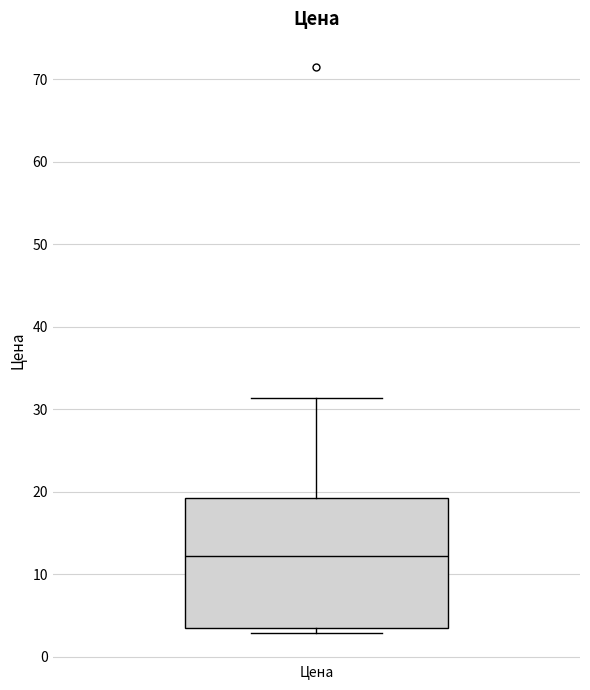

Where is the upper edge of the box for Цена on the y-axis? The values are not printed on the chart, so give them approximately, as read against the axis.

19